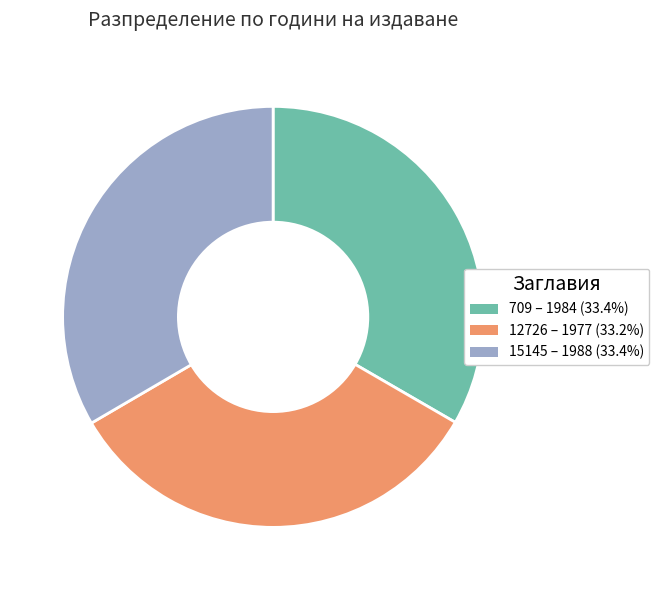

Does 15145 represent more than half of the total?

No